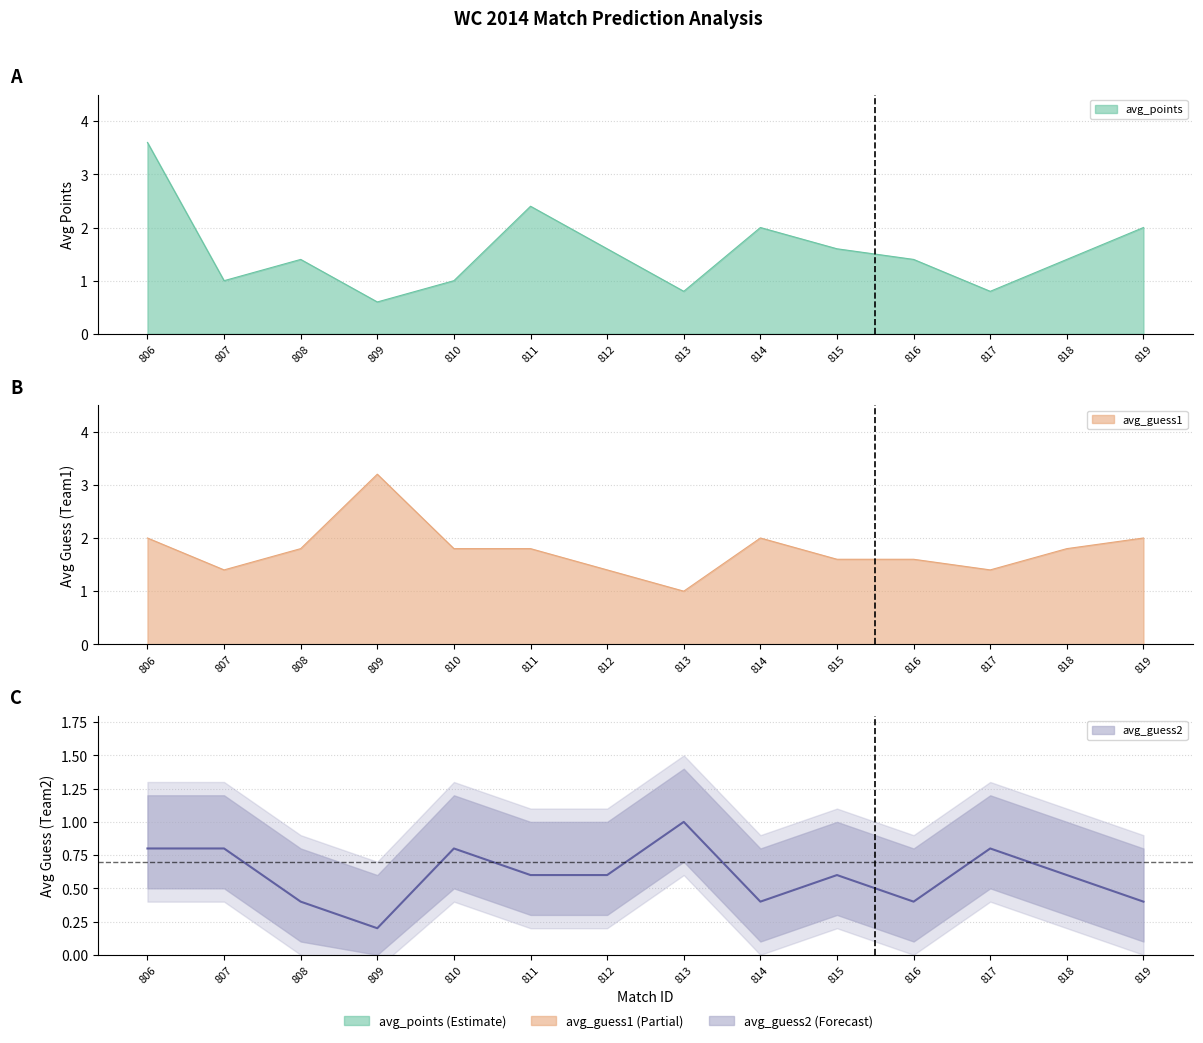

What is the difference between the highest and lowest values at 816?

1.2